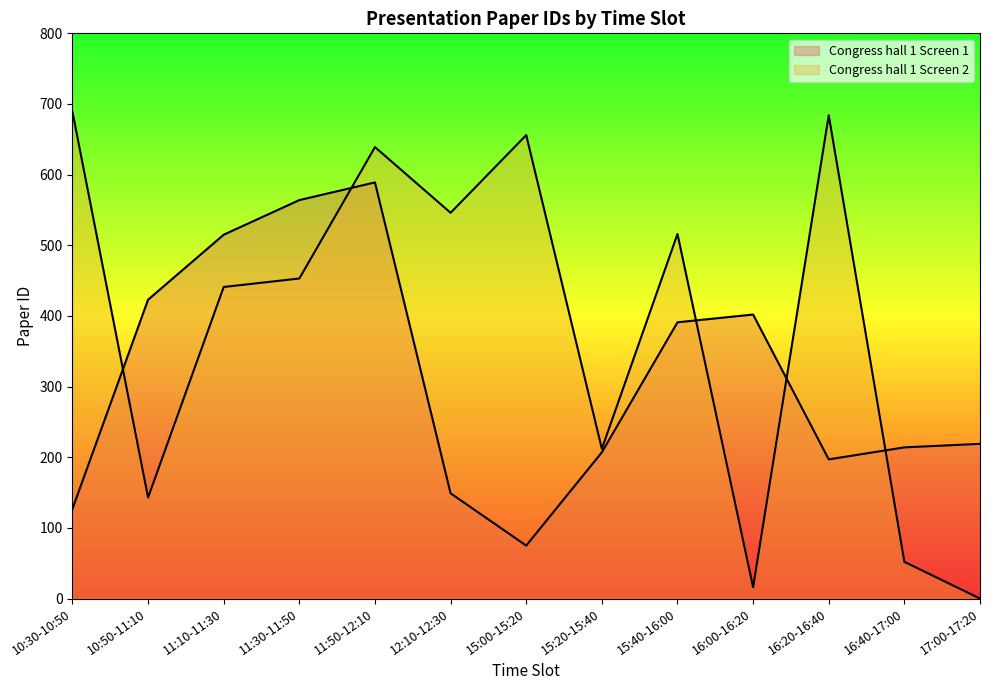

What is the sum of all Congress hall 1 Screen 2 values?

5047